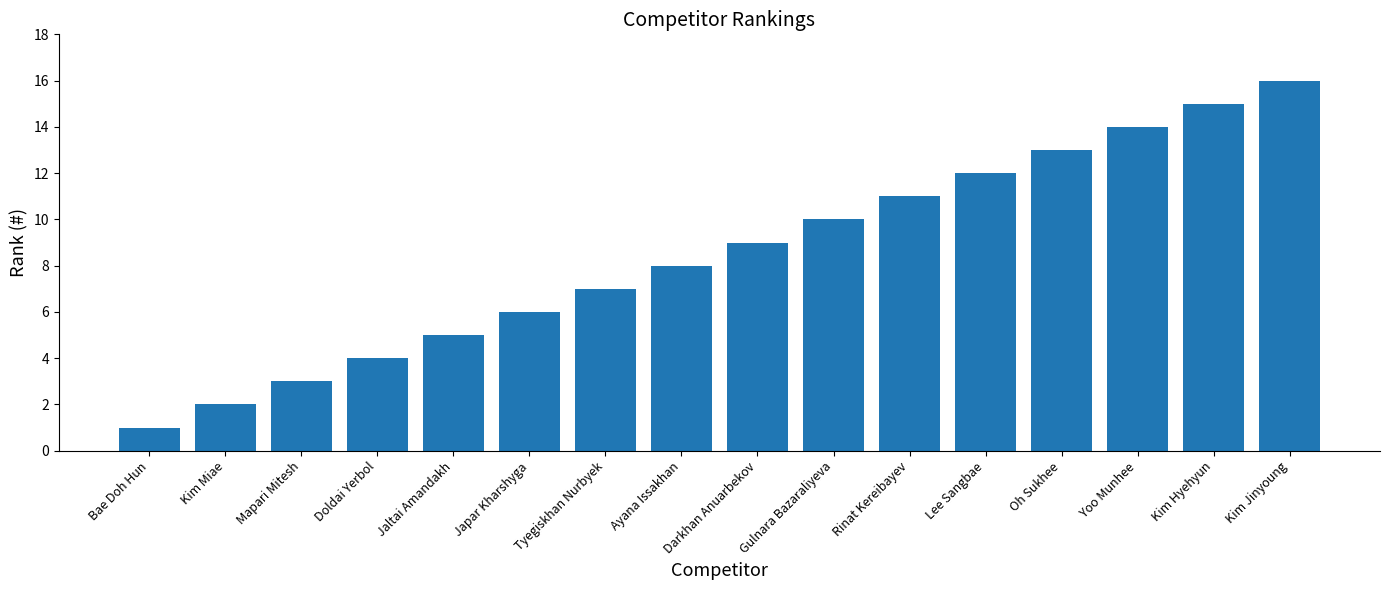

Reading left to right, extract all data points from this chart.

1	2	3	4	5	6	7	8	9	10	11	12	13	14	15	16